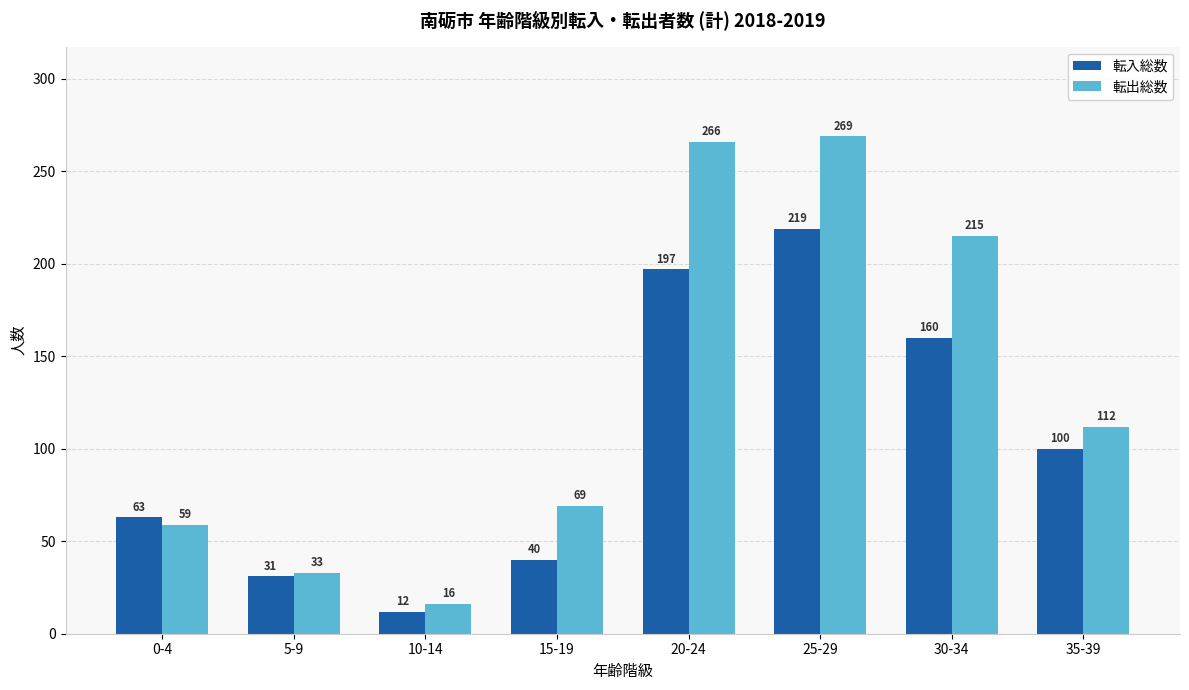

Reading right to left, what are all the values shown in this chart?

転入総数: 35-39=100	30-34=160	25-29=219	20-24=197	15-19=40	10-14=12	5-9=31	0-4=63
転出総数: 35-39=112	30-34=215	25-29=269	20-24=266	15-19=69	10-14=16	5-9=33	0-4=59